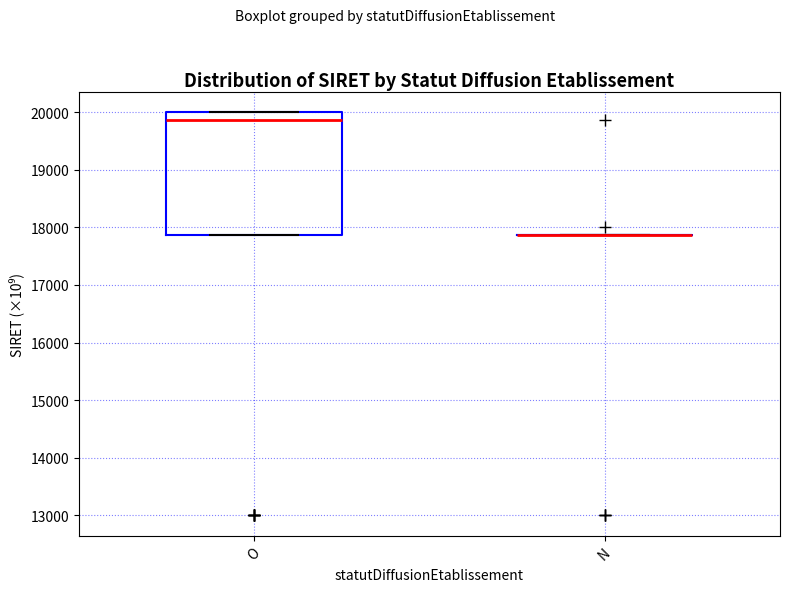

Reading left to right, read every box against the y-axis: the position of its median line, the range the box covers, and the ends of its whiskers. The values are not printed on the chart, so give them approximately, as read against the axis.

O: median 19900, box 17900 to 20000, whiskers 17900 to 20000
N: box collapsed to a line at 17900, whiskers 17900 to 17900